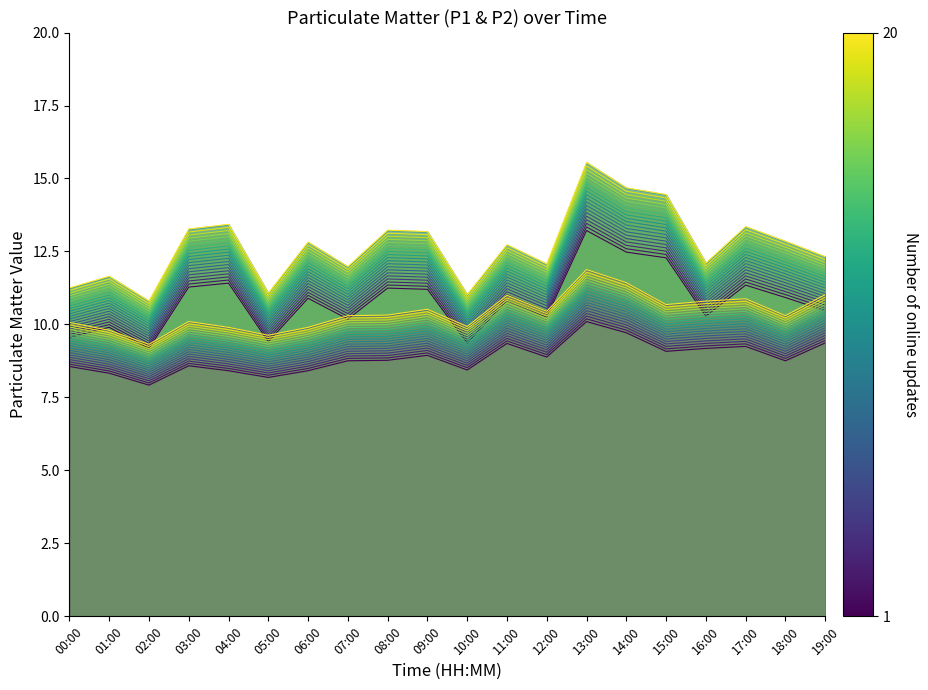

True or false: P1 layer 1 has more than 1 points higher than both neighbors.

True